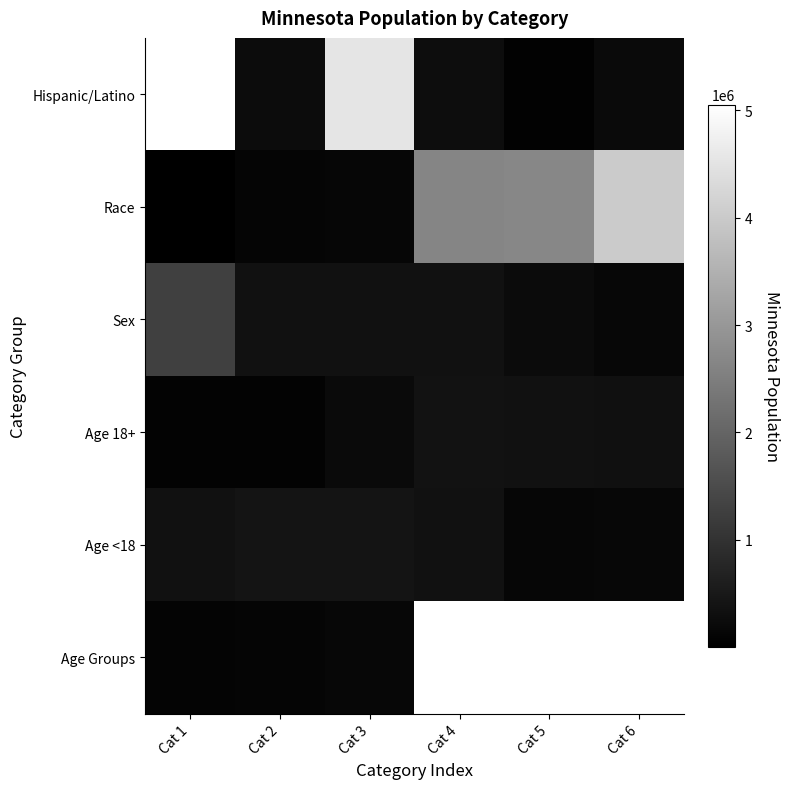

The value of Race at Cat 1 is 455.2. True or false?

False